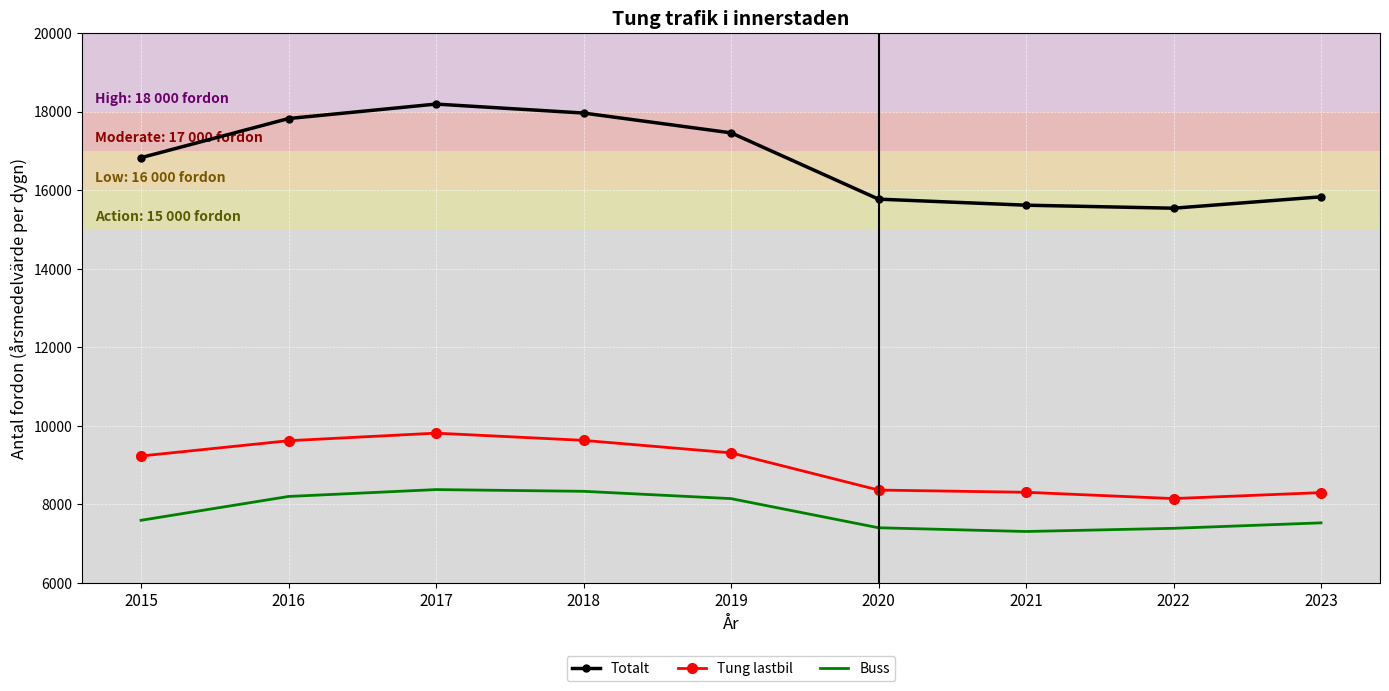

List the series in order of their peak value, highest first.

Totalt, Tung lastbil, Buss